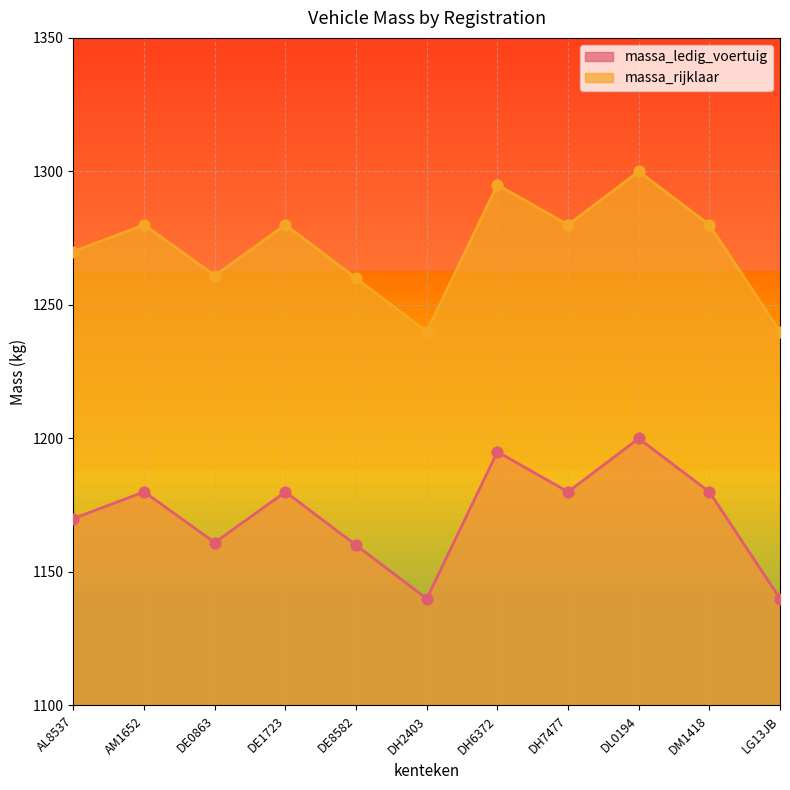

At how many categories does at least one series exceed 1236?

11